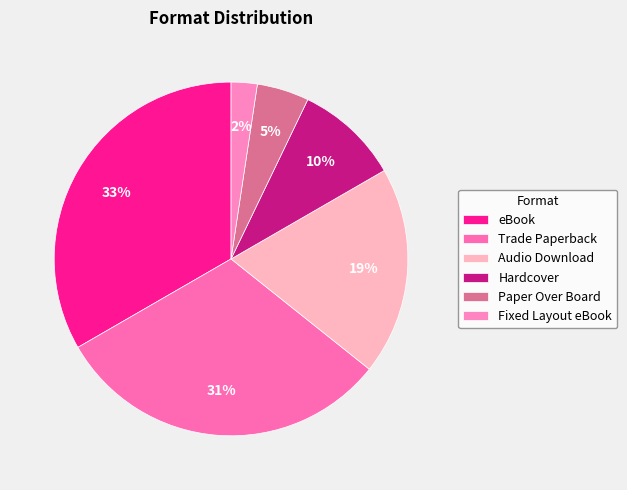

How much of the chart is everything except Hardcover?

90.5%